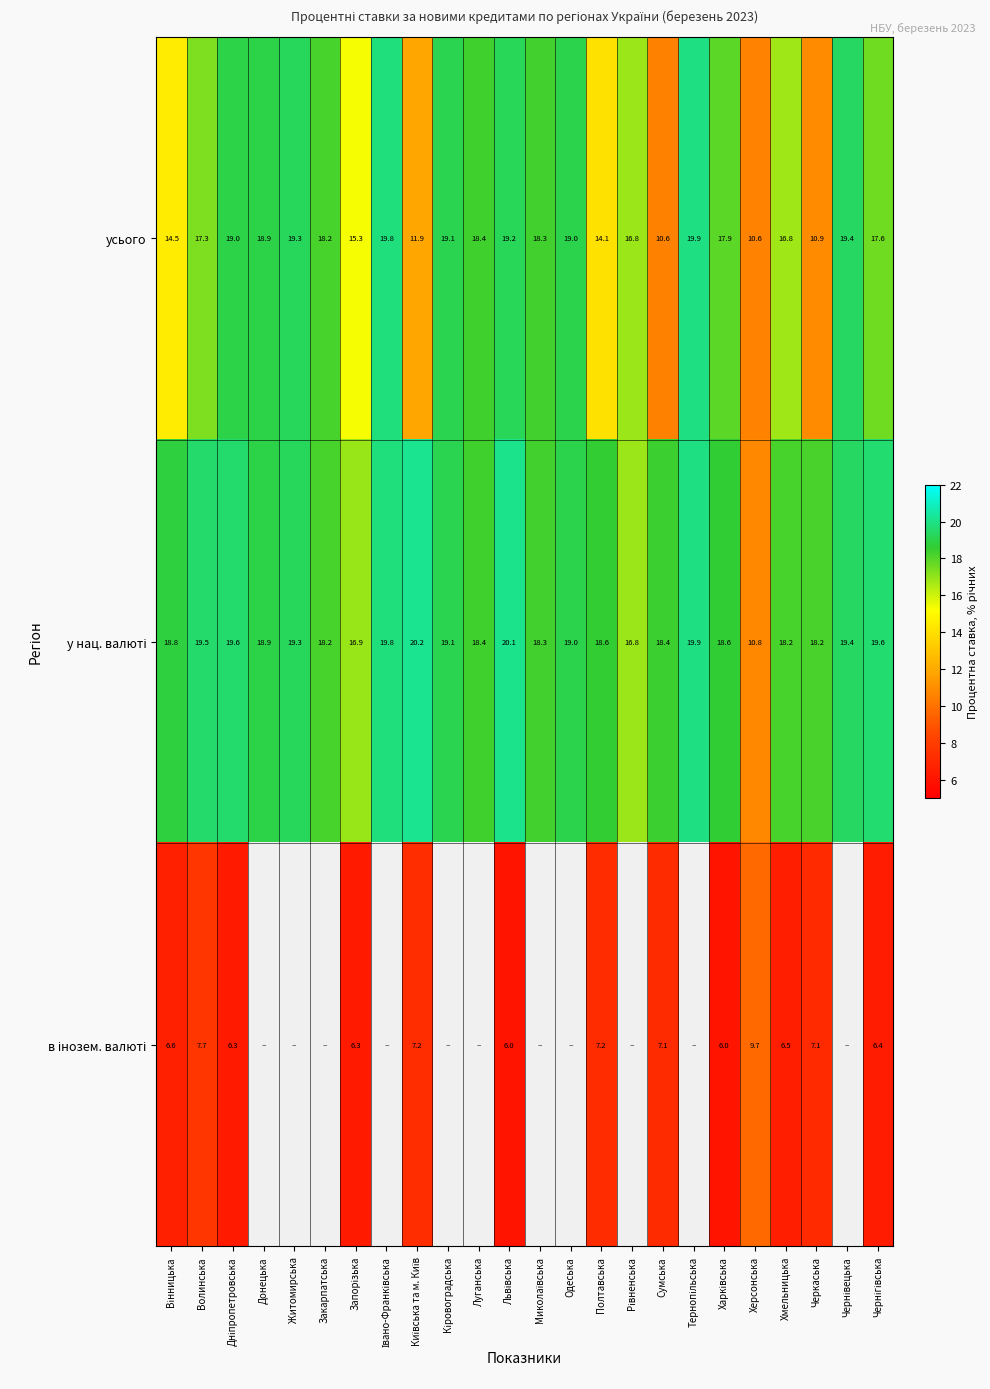

Which category has the lowest value across all series?

Харківська